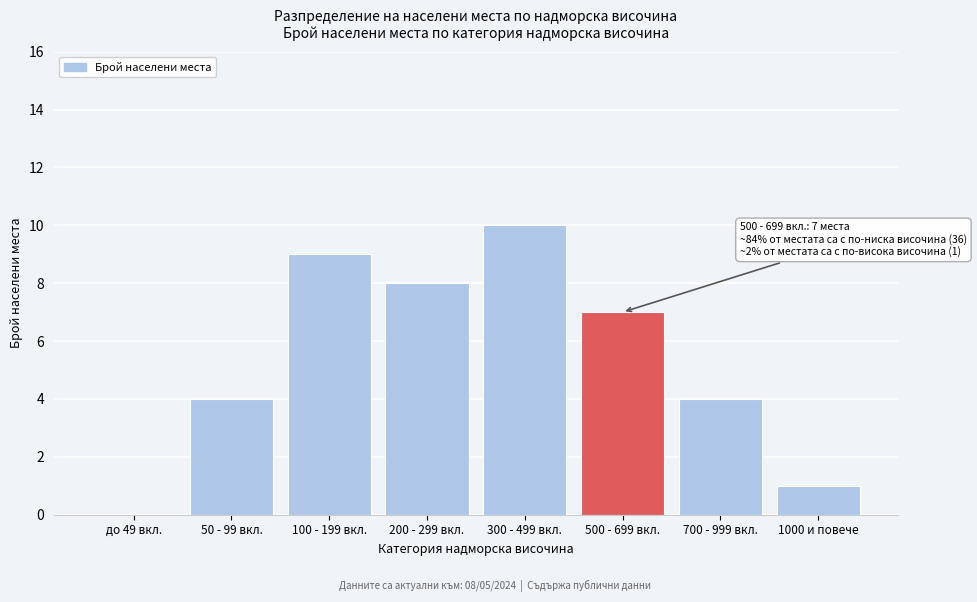

Reading left to right, what are all the values shown in this chart?

до 49 вкл.=0	50 - 99 вкл.=4	100 - 199 вкл.=9	200 - 299 вкл.=8	300 - 499 вкл.=10	500 - 699 вкл.=7	700 - 999 вкл.=4	1000 и повече=1